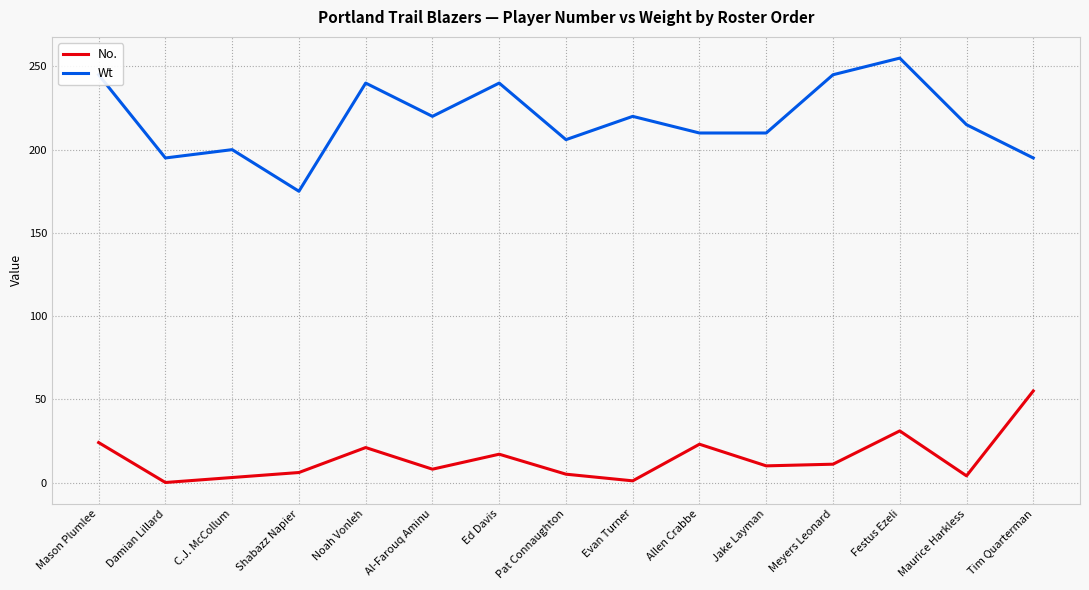

What is the difference between the highest and lowest values at Jake Layman?

200